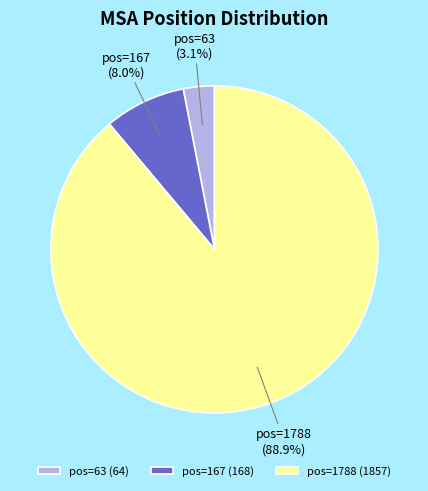

True or false: pos=63 accounts for 3% of the total.

True